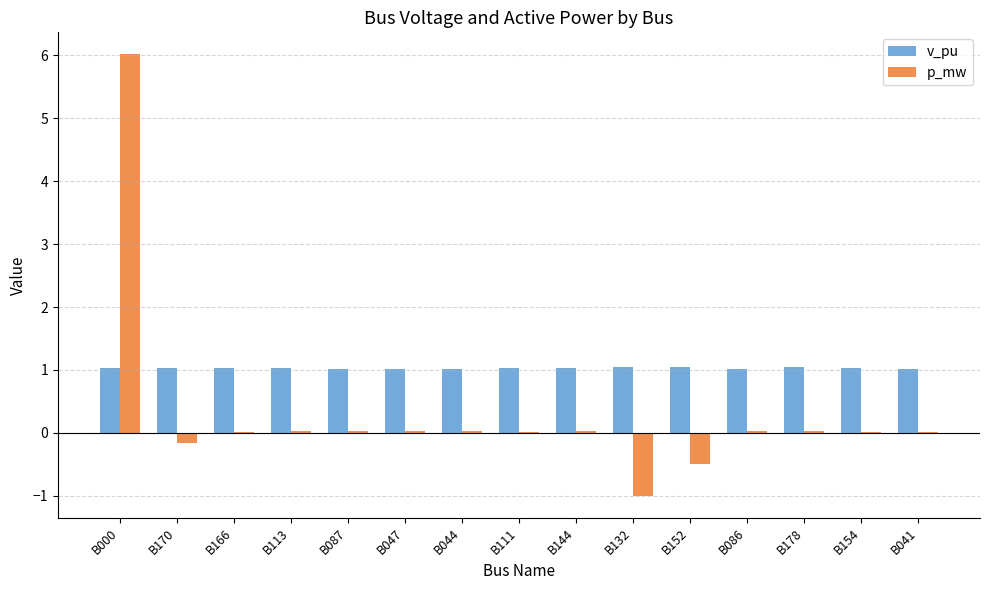

Which series has the largest total across all categories?

v_pu